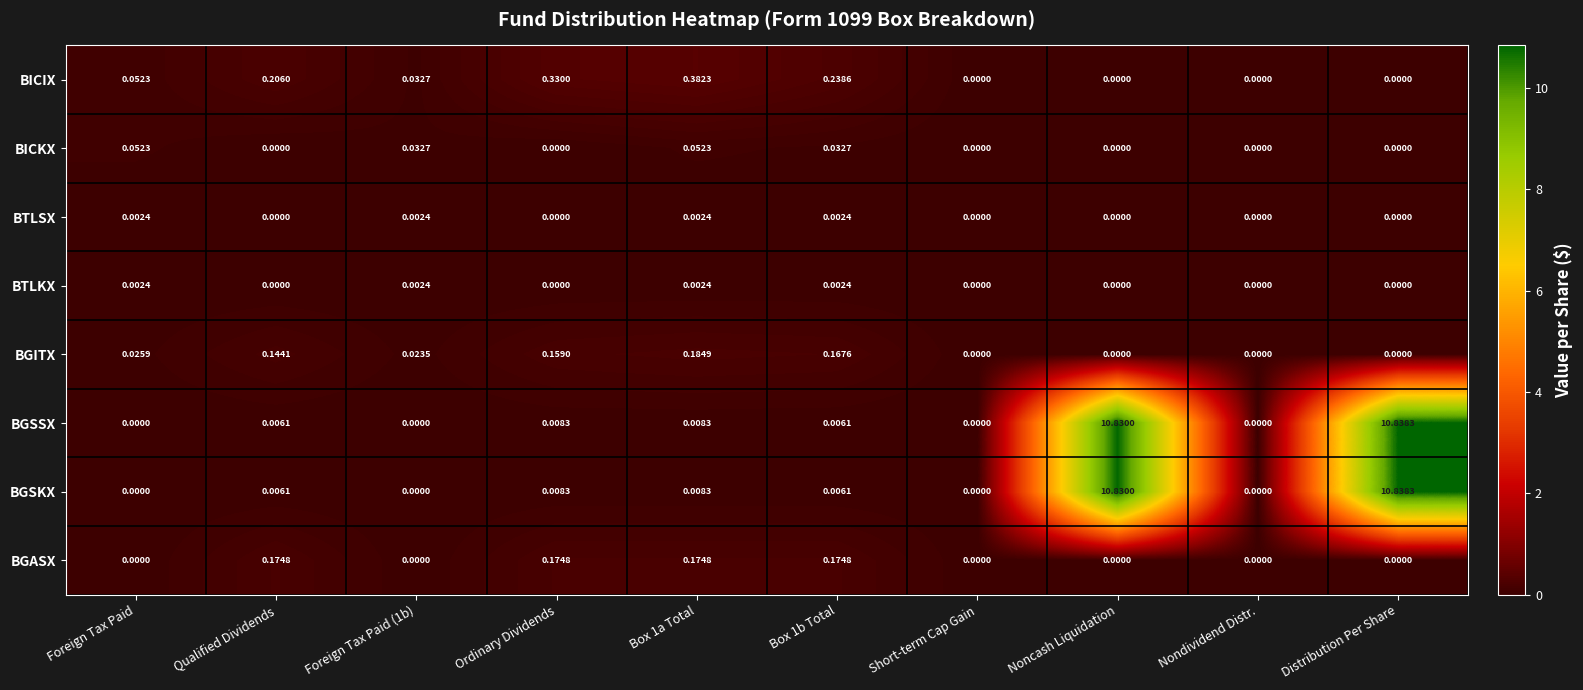

Is the value of BGSSX at Ordinary Dividends greater than the value of BICIX at Noncash Liquidation?

Yes